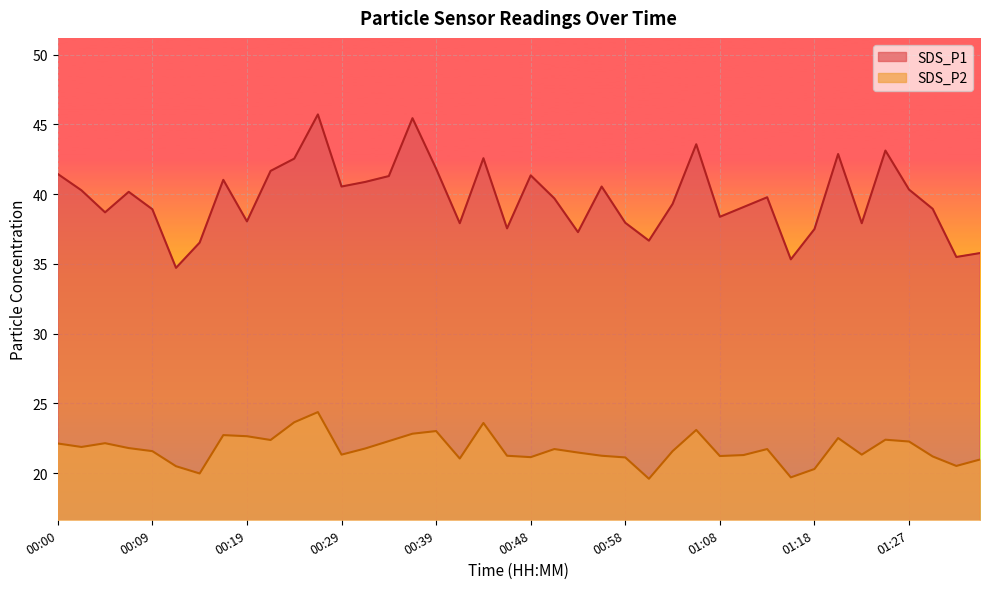

List the series in order of their peak value, highest first.

SDS_P1, SDS_P2